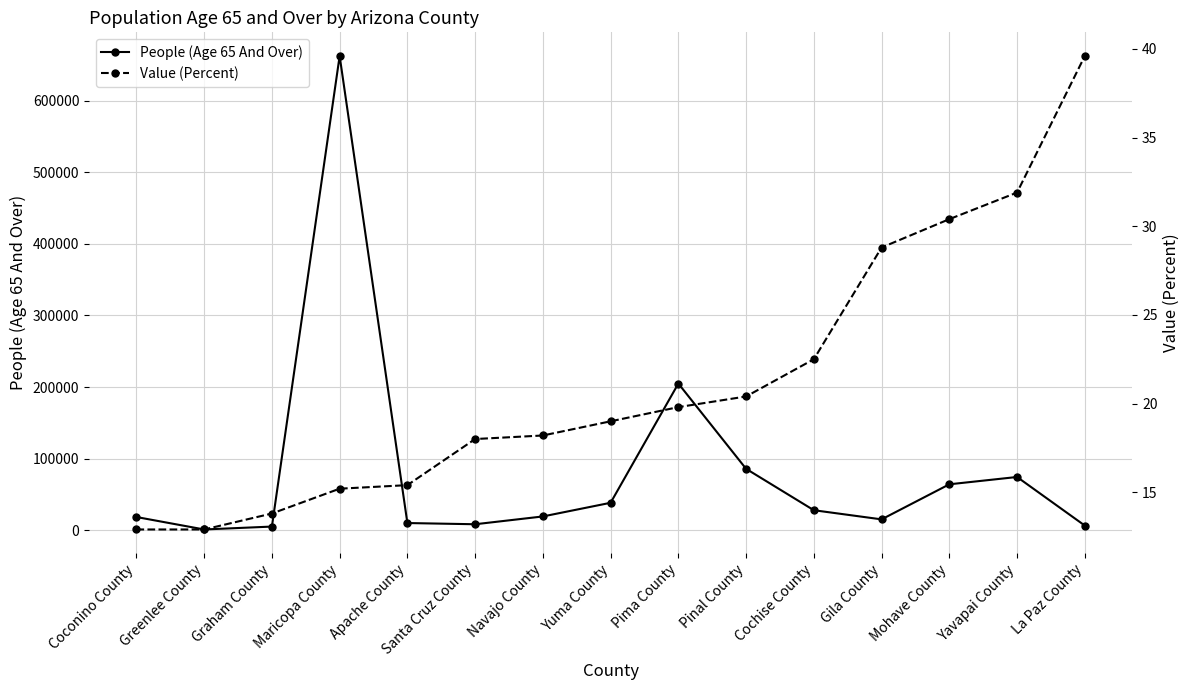

Reading left to right, list all the values displayed in this chart.

People (Age 65 And Over): Coconino County=18628.0	Greenlee County=1230.0	Graham County=5283.0	Maricopa County=662256.0	Apache County=10216.0	Santa Cruz County=8523.0	Navajo County=19418.0	Yuma County=38499.0	Pima County=204968.0	Pinal County=85903.0	Cochise County=28116.0	Gila County=15335.0	Mohave County=64294.0	Yavapai County=74512.0	La Paz County=6678.0
Value (Percent): Coconino County=12.9	Greenlee County=12.9	Graham County=13.8	Maricopa County=15.2	Apache County=15.4	Santa Cruz County=18.0	Navajo County=18.2	Yuma County=19.0	Pima County=19.8	Pinal County=20.4	Cochise County=22.5	Gila County=28.8	Mohave County=30.4	Yavapai County=31.9	La Paz County=39.6